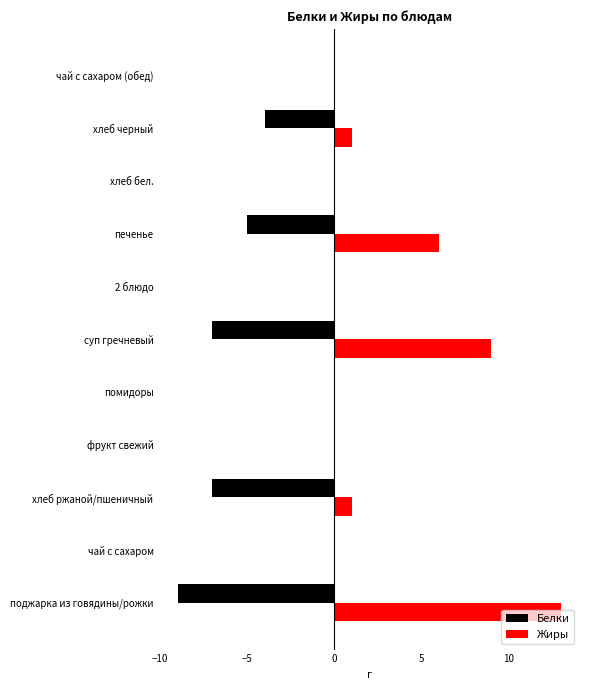

The value of Белки at фрукт свежий is 5. True or false?

False